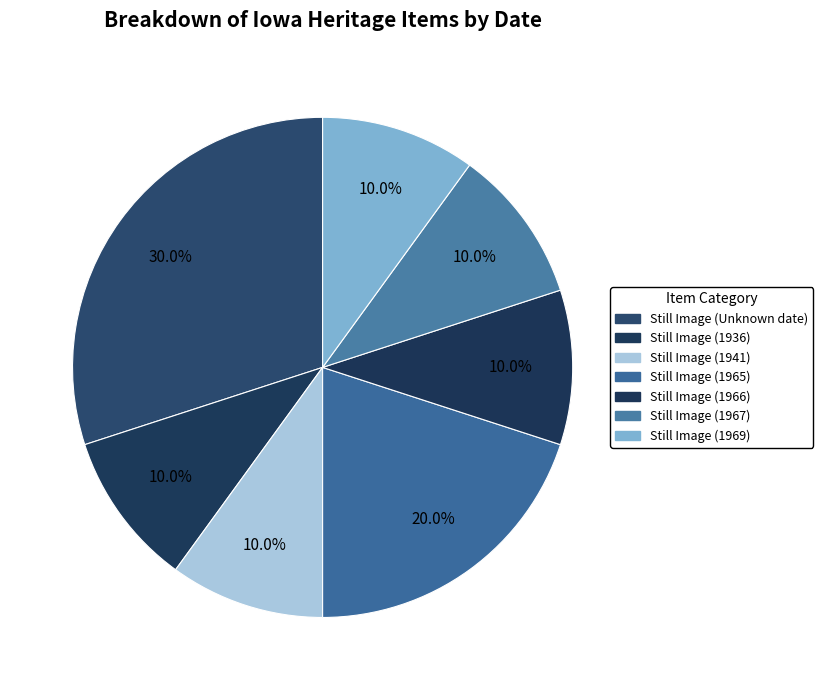

Count the number of slices in the pie.

7